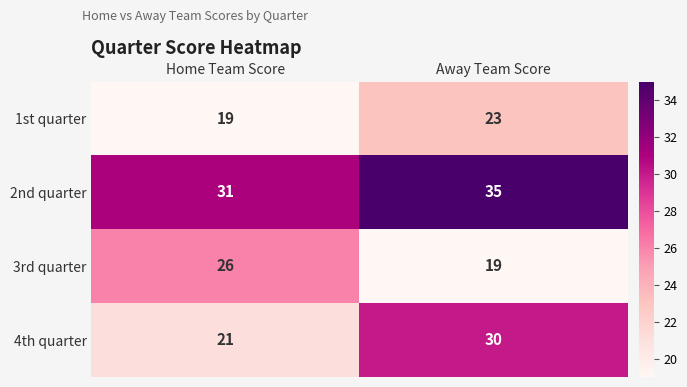

Is it true that 2nd quarter equals 31 at Home Team Score?

True